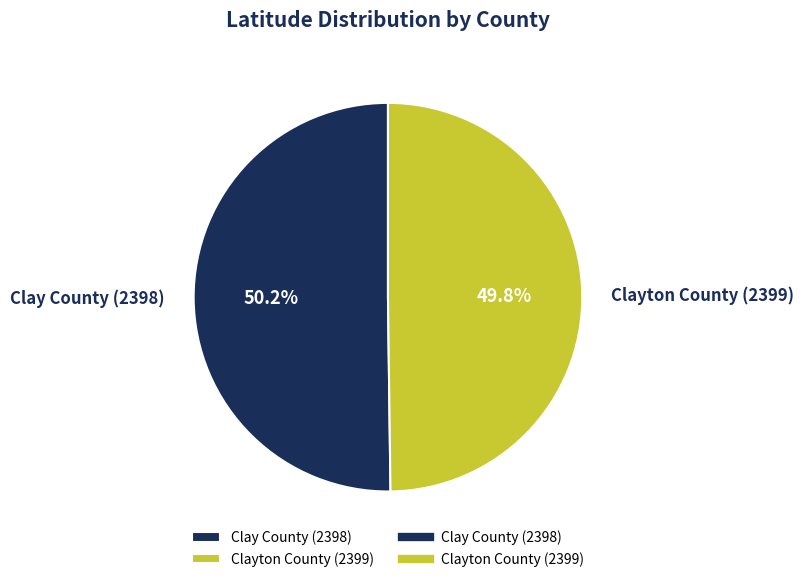

To the nearest percent, what is the average slice percentage?

50%